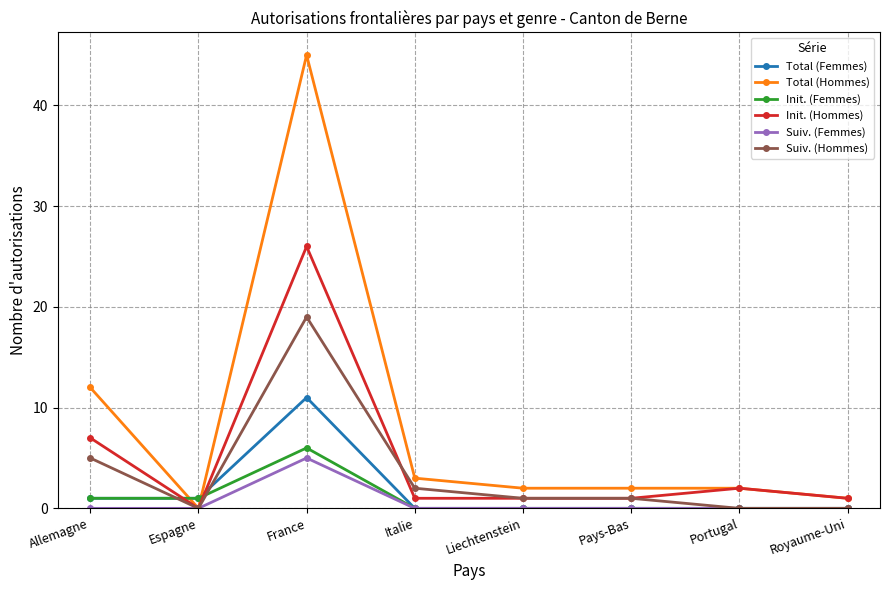

The value of Init. (Hommes) at Portugal is 2. True or false?

True